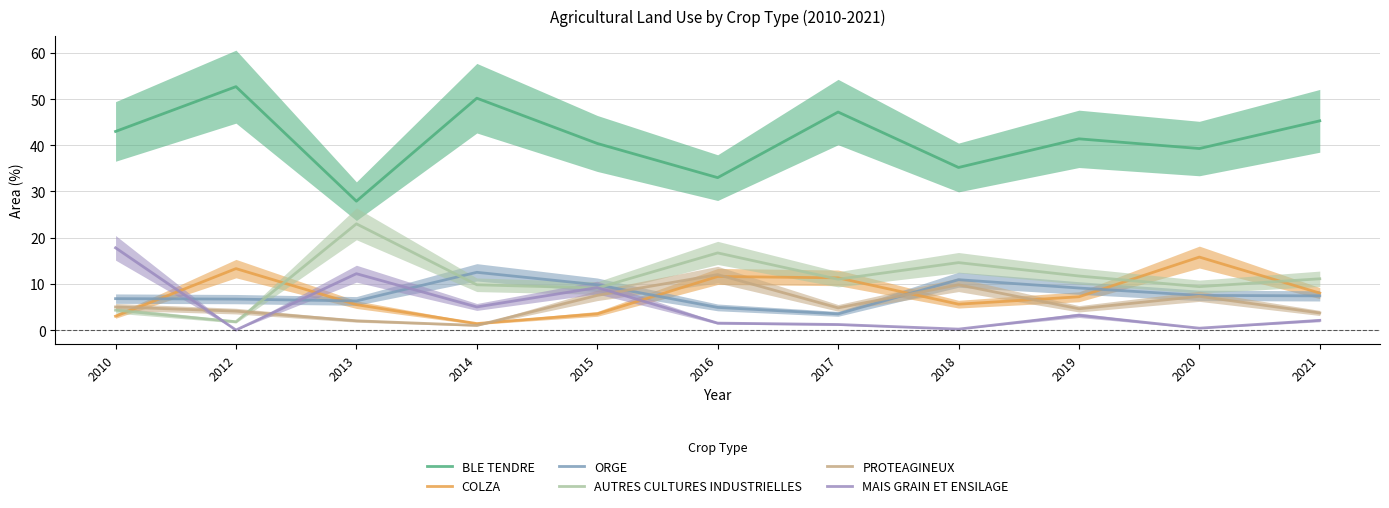

Which series changed the most between 2018 and 2020?

COLZA